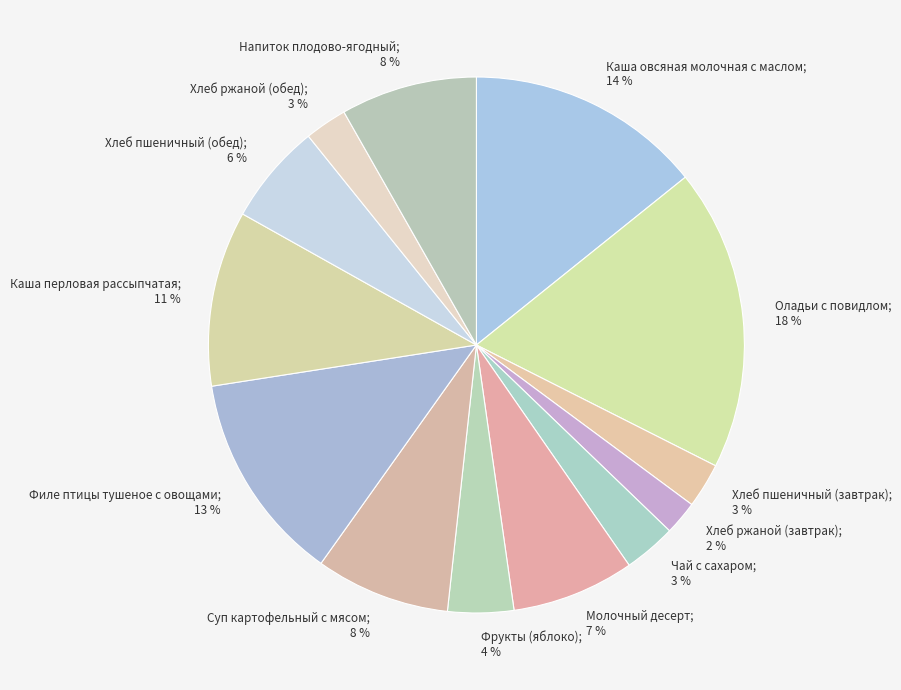

Rank the categories by value from lowest to highest.

Хлеб ржаной (завтрак), Хлеб ржаной (обед), Хлеб пшеничный (завтрак), Чай с сахаром, Фрукты (яблоко), Хлеб пшеничный (обед), Молочный десерт, Суп картофельный с мясом, Напиток плодово-ягодный, Каша перловая рассыпчатая, Филе птицы тушеное с овощами, Каша овсяная молочная с маслом, Оладьи с повидлом